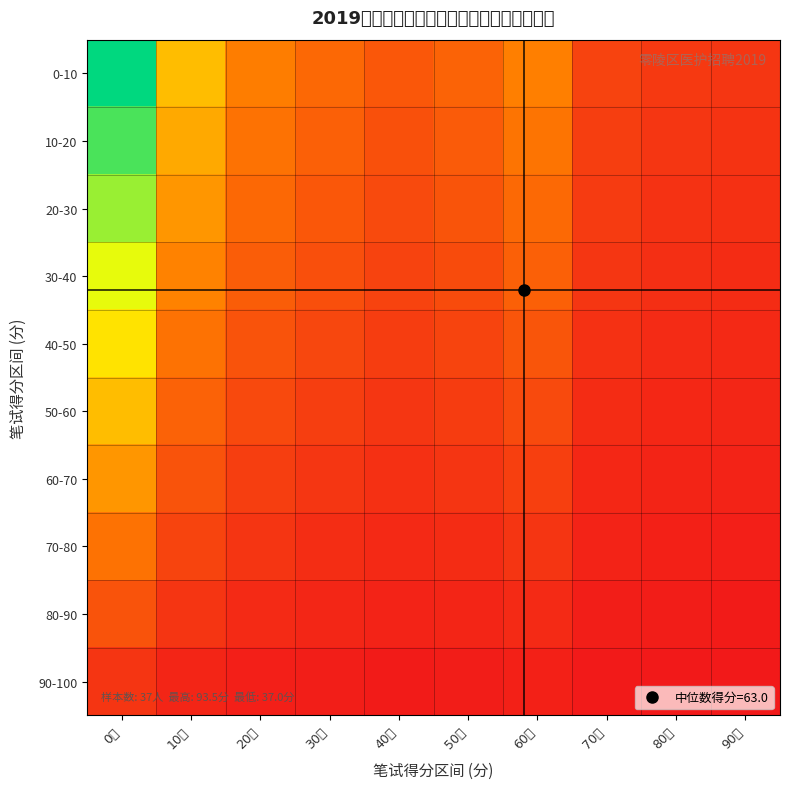

Reading right to left, list all the values displayed in this chart.

0-10: 90分=0.1	80分=0.1	70分=0.1	60分=0.3	50分=0.2	40分=0.2	30分=0.3	20分=0.3	10分=0.5	0分=1.0
10-20: 90分=0.1	80分=0.1	70分=0.1	60分=0.3	50分=0.2	40分=0.2	30分=0.2	20分=0.3	10分=0.4	0分=0.9
20-30: 90分=0.1	80分=0.1	70分=0.1	60分=0.3	50分=0.2	40分=0.2	30分=0.2	20分=0.3	10分=0.4	0分=0.8
30-40: 90分=0.1	80分=0.1	70分=0.1	60分=0.2	50分=0.2	40分=0.1	30分=0.2	20分=0.2	10分=0.3	0分=0.7
40-50: 90分=0.1	80分=0.1	70分=0.1	60分=0.2	50分=0.1	40分=0.1	30分=0.2	20分=0.2	10分=0.3	0分=0.6
50-60: 90分=0.0	80分=0.0	70分=0.1	60分=0.2	50分=0.1	40分=0.1	30分=0.1	20分=0.2	10分=0.2	0分=0.5
60-70: 90分=0.0	80分=0.0	70分=0.0	60分=0.1	50分=0.1	40分=0.1	30分=0.1	20分=0.1	10分=0.2	0分=0.4
70-80: 90分=0.0	80分=0.0	70分=0.0	60分=0.1	50分=0.1	40分=0.1	30分=0.1	20分=0.1	10分=0.1	0分=0.3
80-90: 90分=0.0	80分=0.0	70分=0.0	60分=0.1	50分=0.0	40分=0.0	30分=0.0	20分=0.1	10分=0.1	0分=0.2
90-100: 90分=0.0	80分=0.0	70分=0.0	60分=0.0	50分=0.0	40分=0.0	30分=0.0	20分=0.0	10分=0.0	0分=0.1